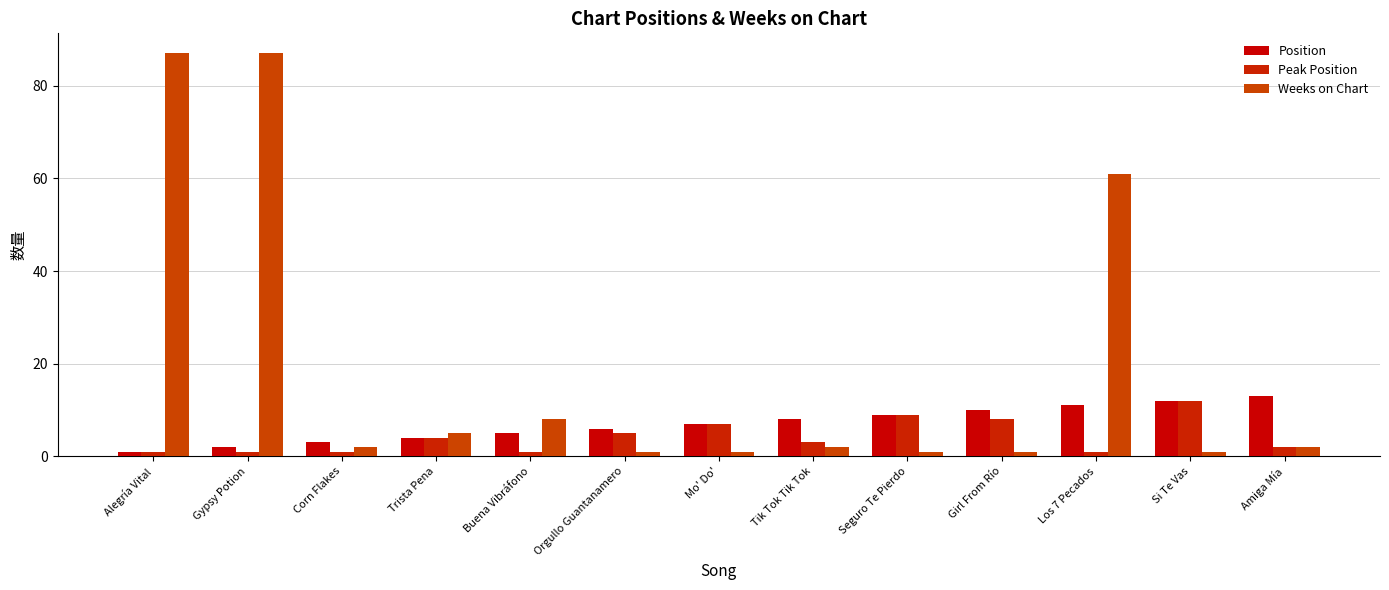

True or false: Peak Position has a value of 9 at Seguro Te Pierdo.

True